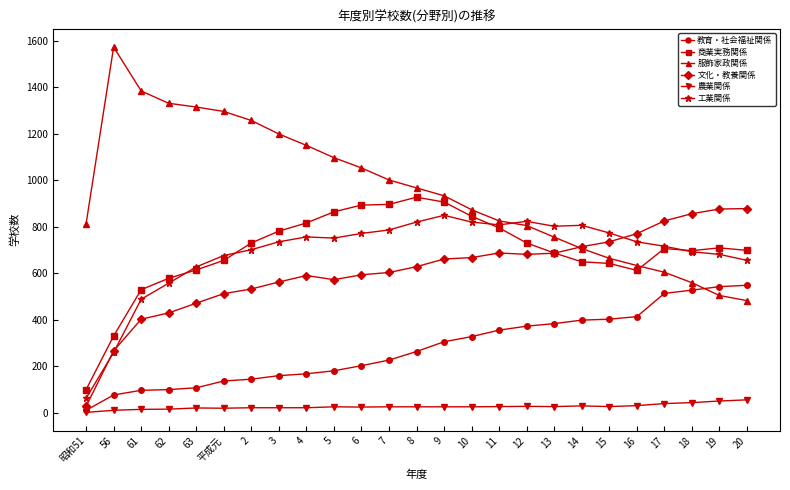

What are all the series names shown in the legend?

教育・社会福祉関係, 商業実務関係, 服飾家政関係, 文化・教養関係, 農業関係, 工業関係